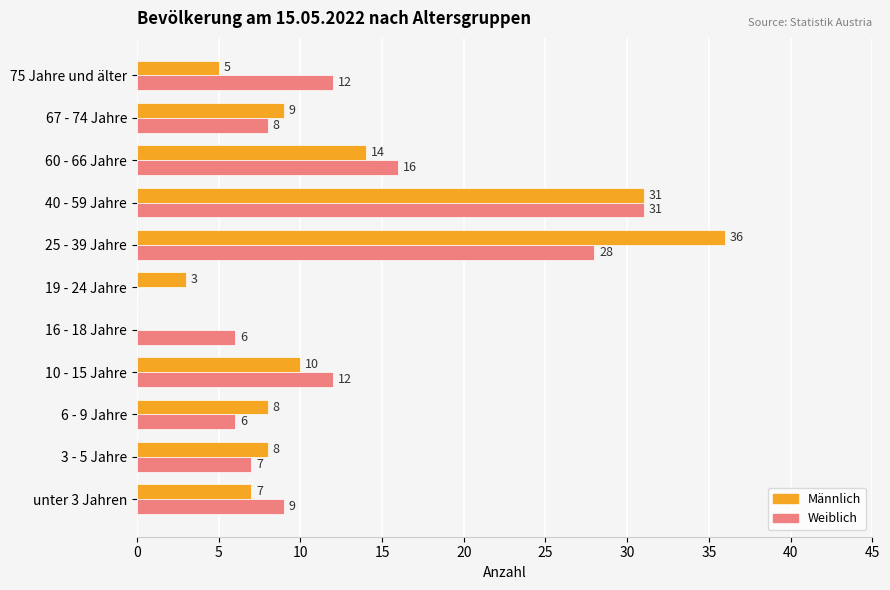

How many positive values does the Weiblich series have?

10